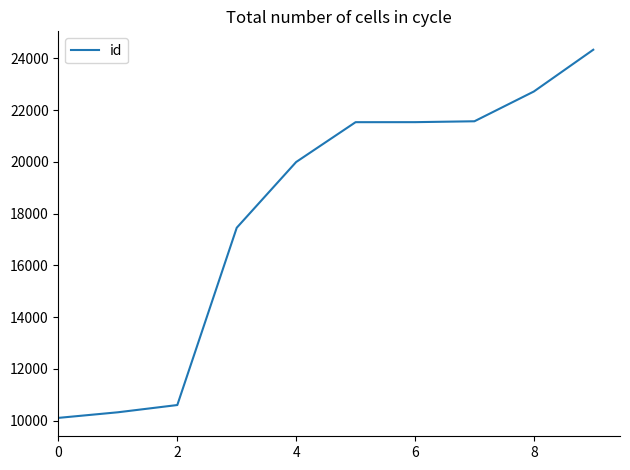

What is the difference between the maximum and minimum values?

14224